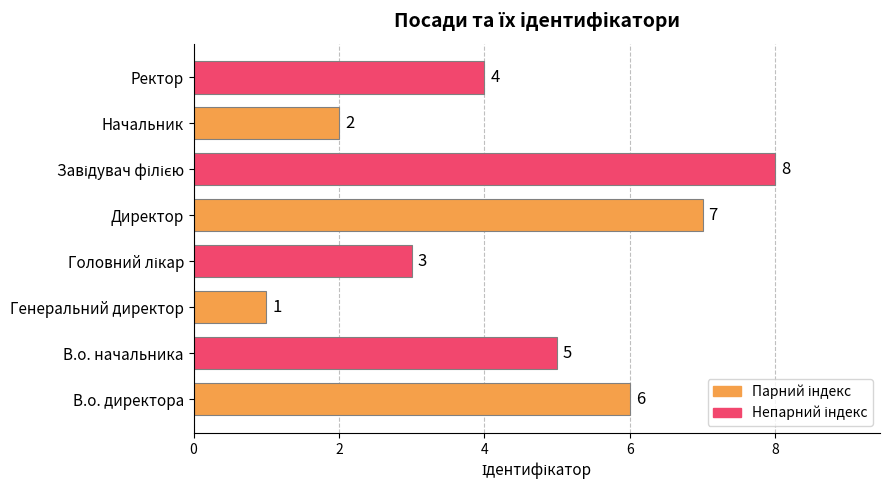

How many values are between 3 and 7?

5